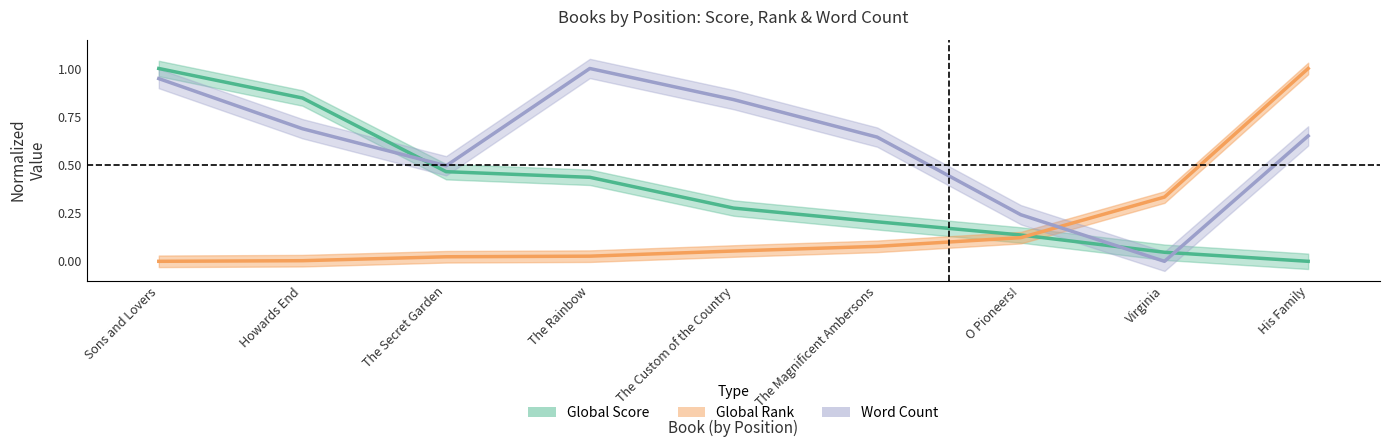

What is the total value across all series at The Rainbow?

1.5